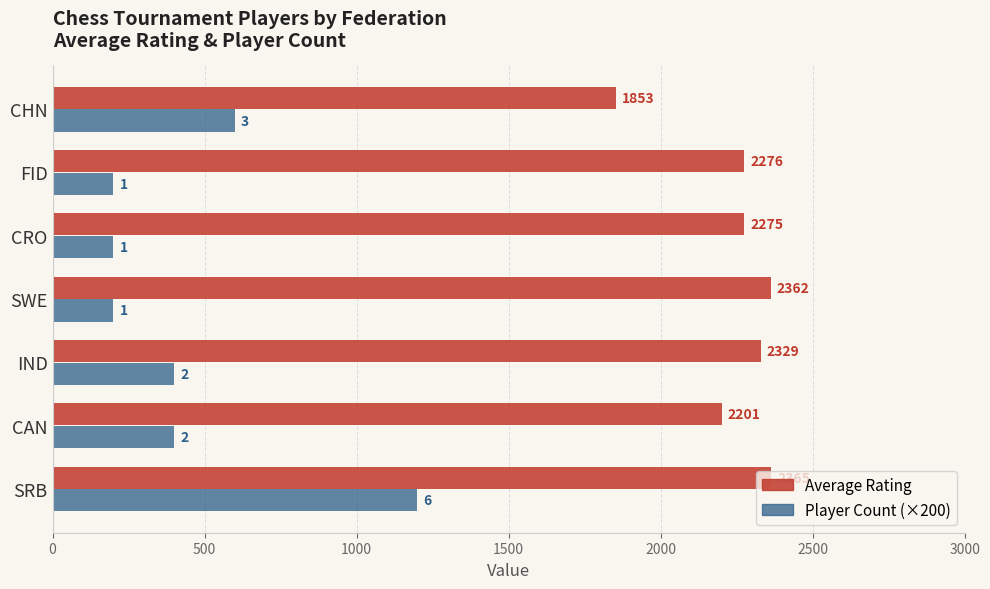

What is the spread (max minus min) of values at CAN?

1801.0